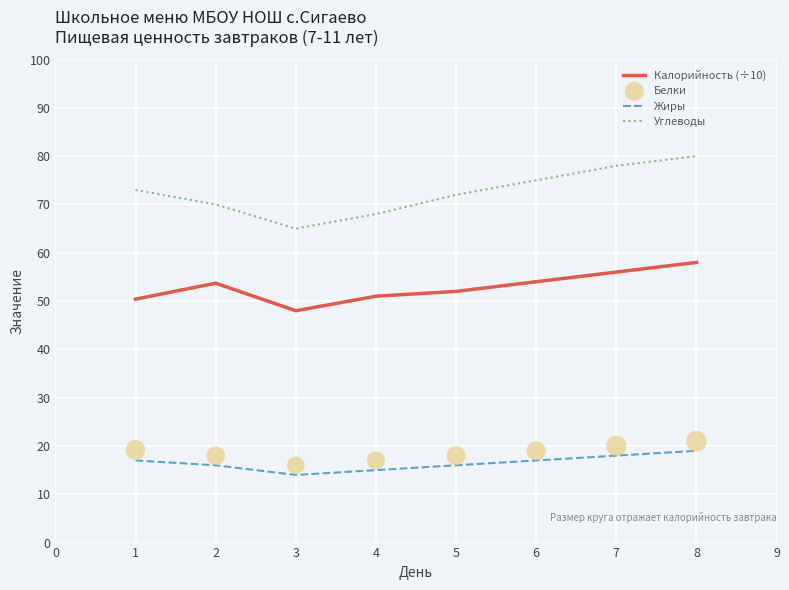

Which series has the largest total across all categories?

Углеводы